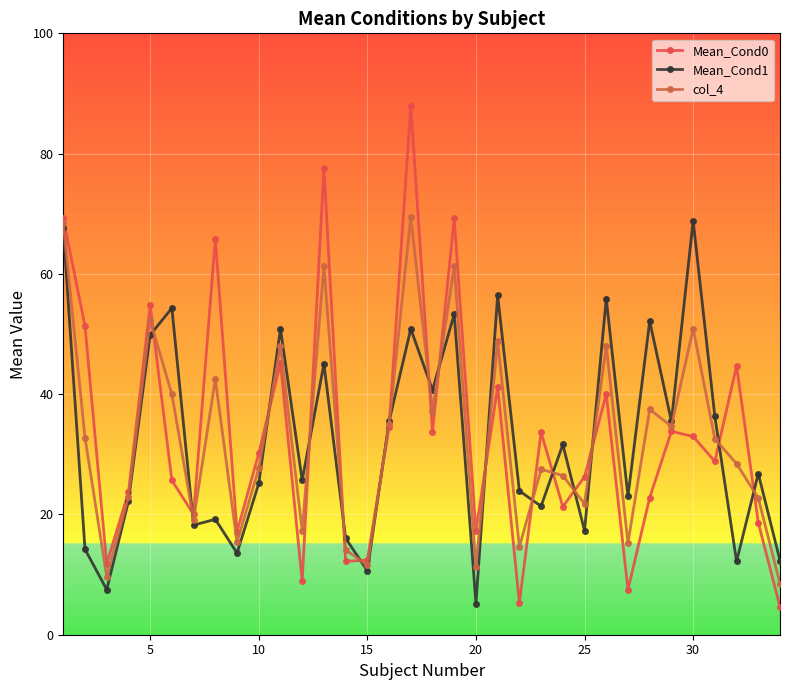

True or false: col_4 and Mean_Cond1 intersect in this chart.

True